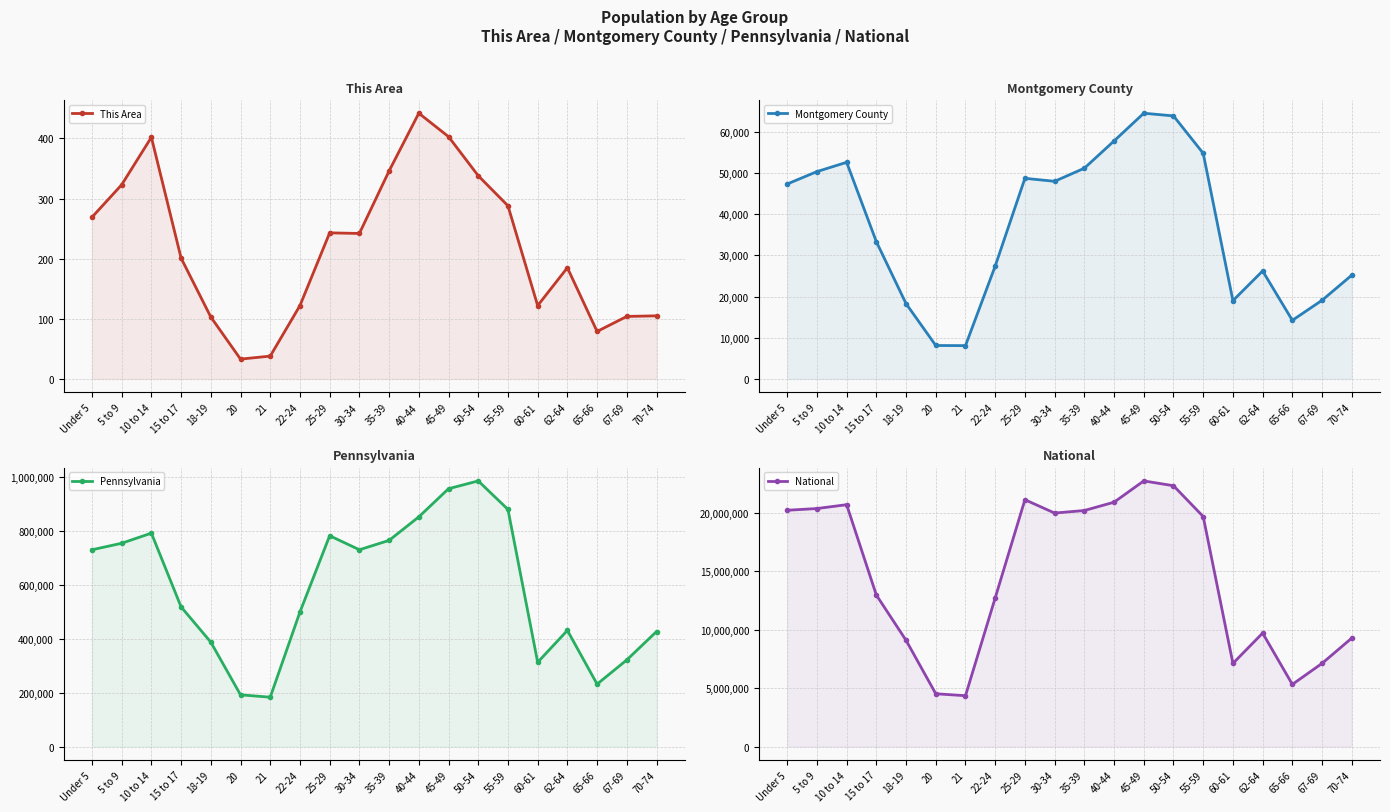

At which category does Pennsylvania reach its first local valley?

21